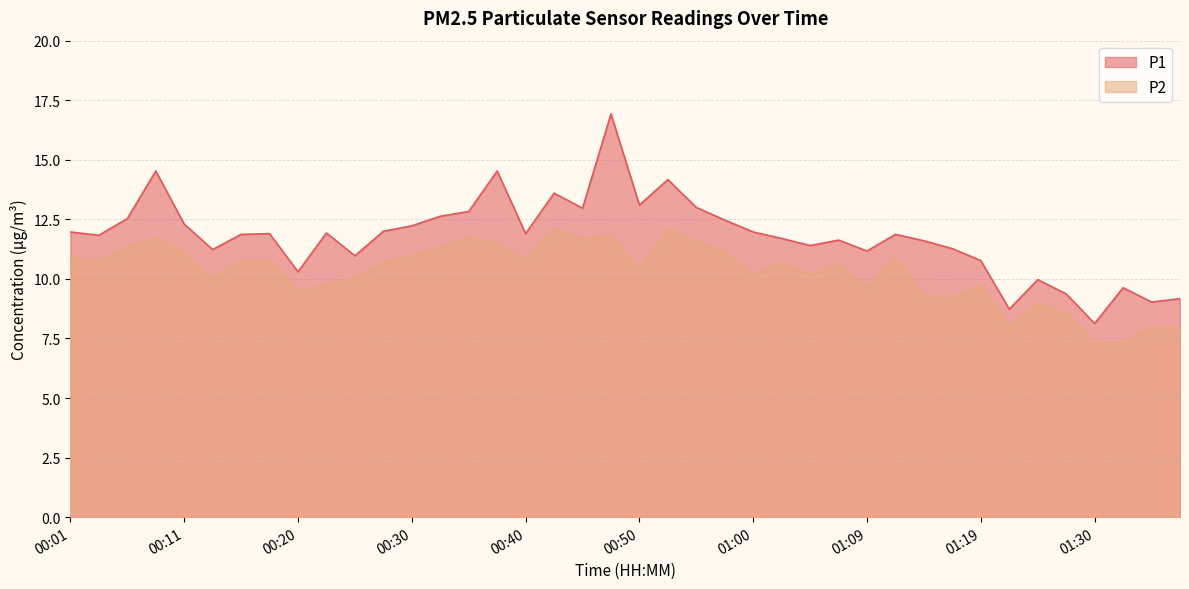

True or false: P2 has more than 2 points higher than both neighbors.

True